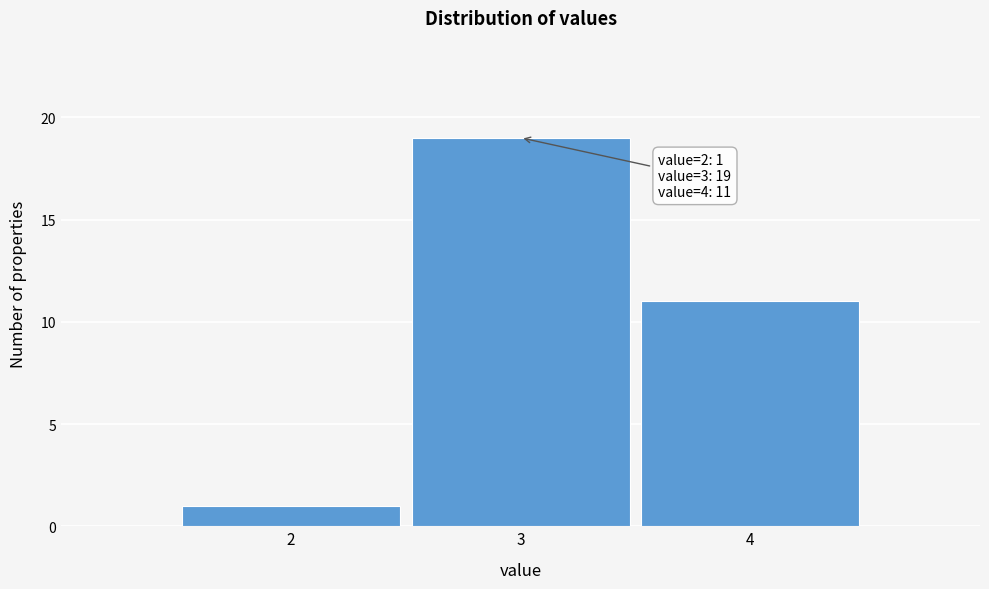

Which range on the x-axis has the tallest bar?

2.5 to 3.5